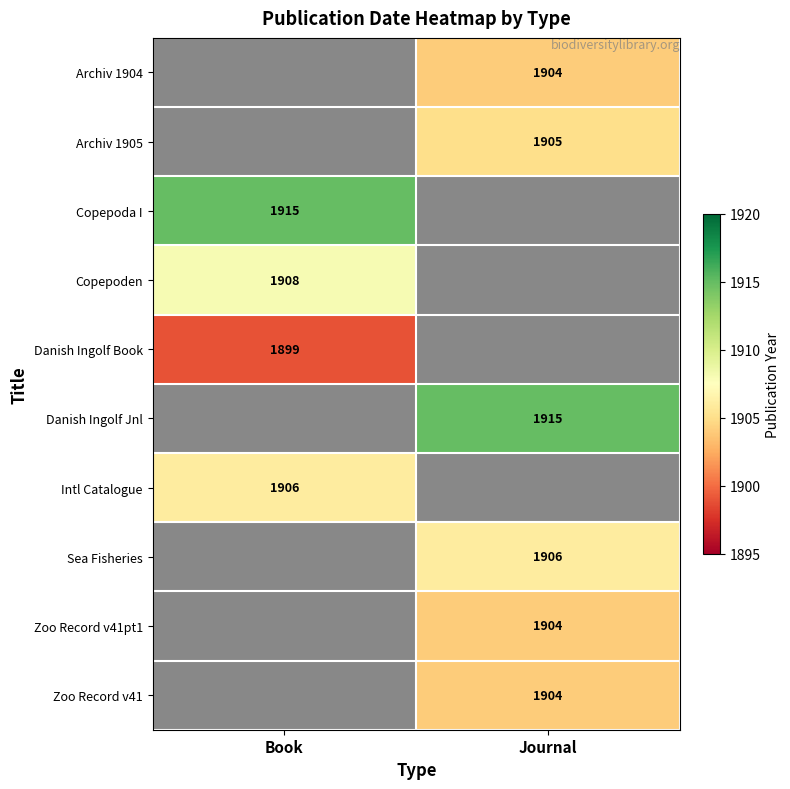

Count the number of data series in this chart.

10